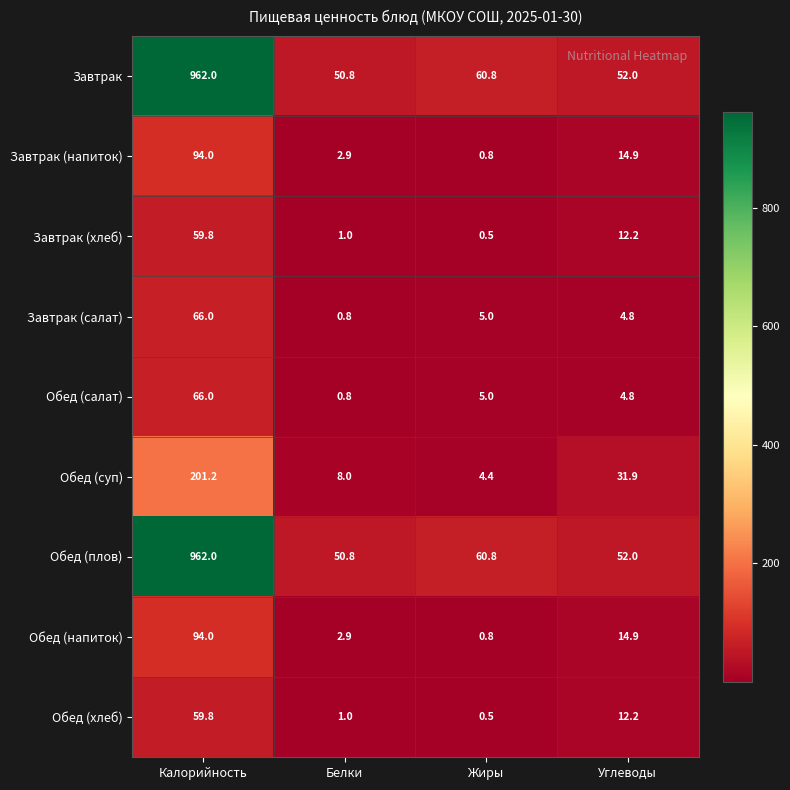

What is the difference between the Обед (хлеб) values at Углеводы and Калорийность?

47.6